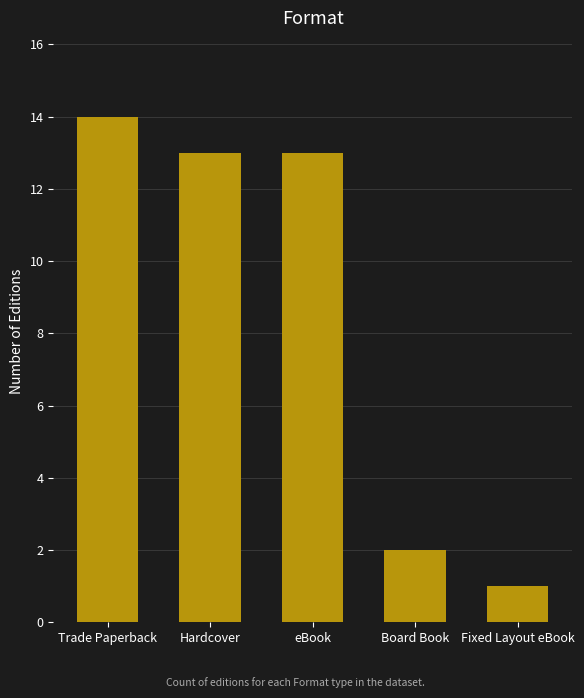

The chart shows a value of 4 at Trade Paperback. True or false?

False